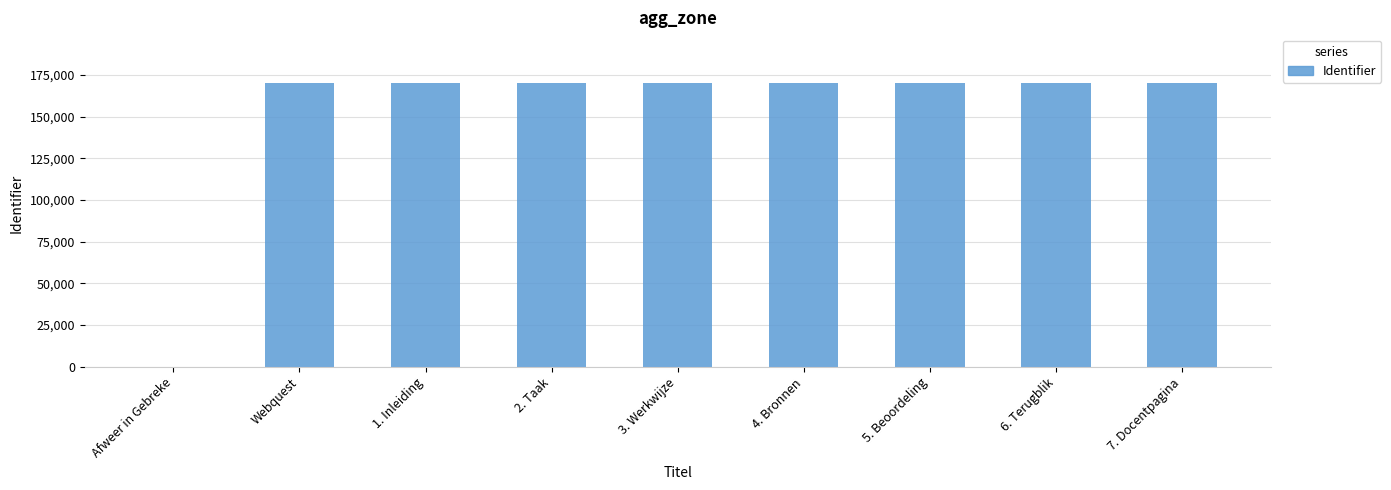

Are the bars horizontal?

No